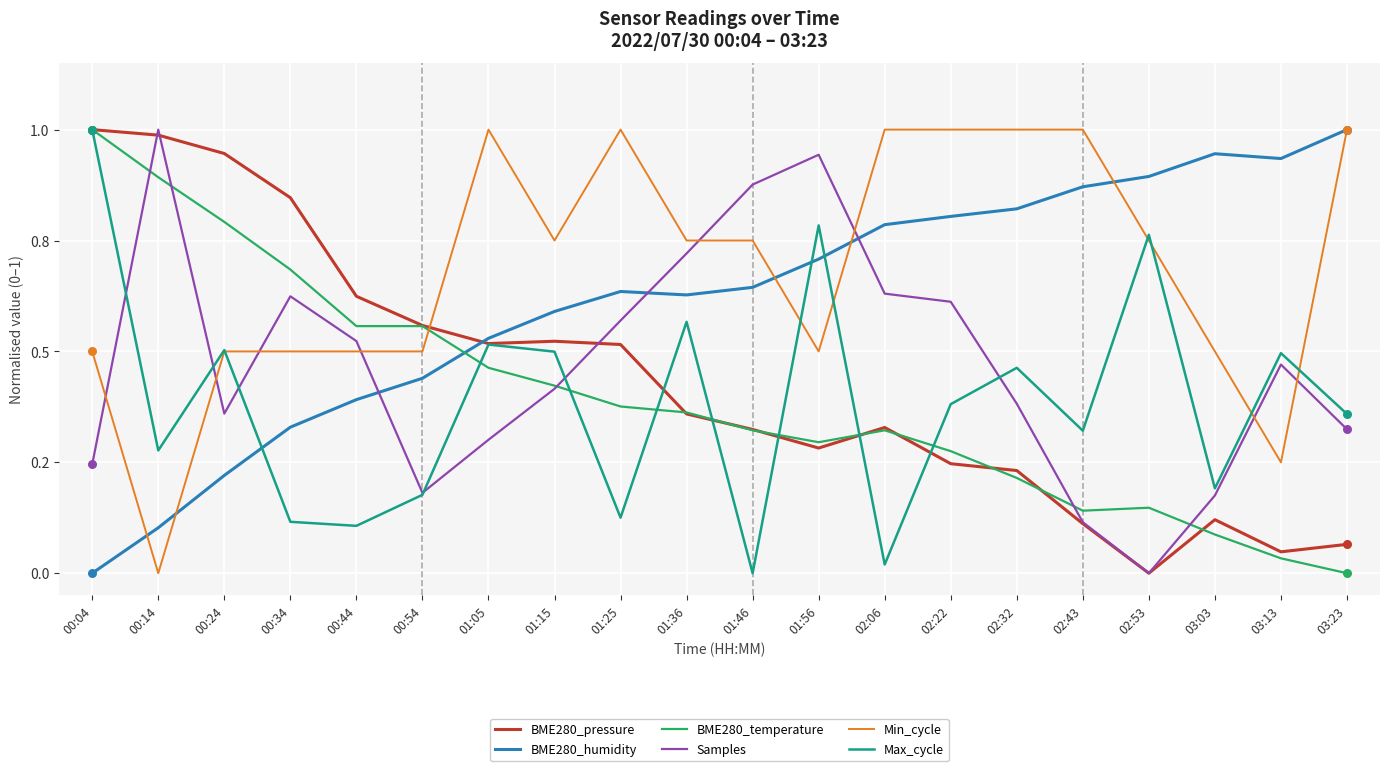

What are all the series names shown in the legend?

BME280_pressure, BME280_humidity, BME280_temperature, Samples, Min_cycle, Max_cycle